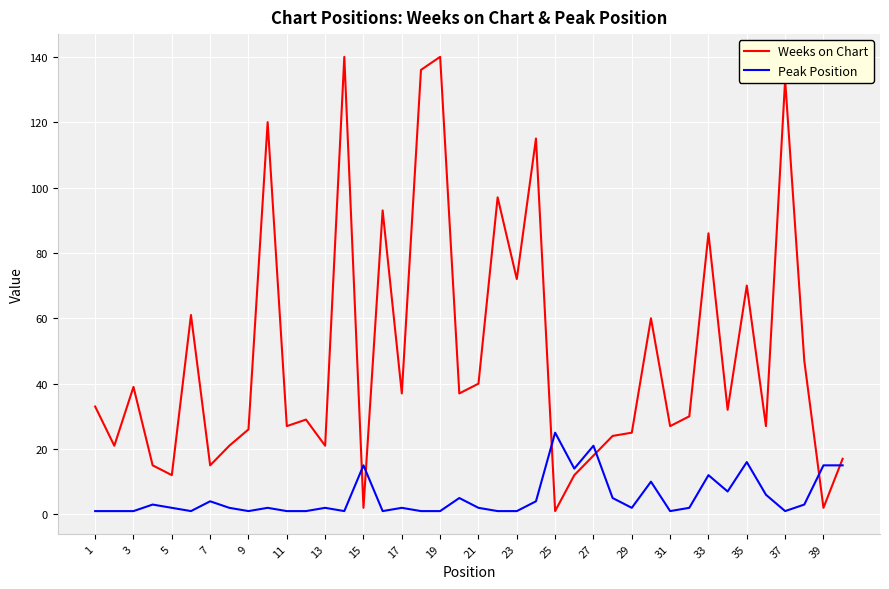

What are all the series names shown in the legend?

Weeks on Chart, Peak Position